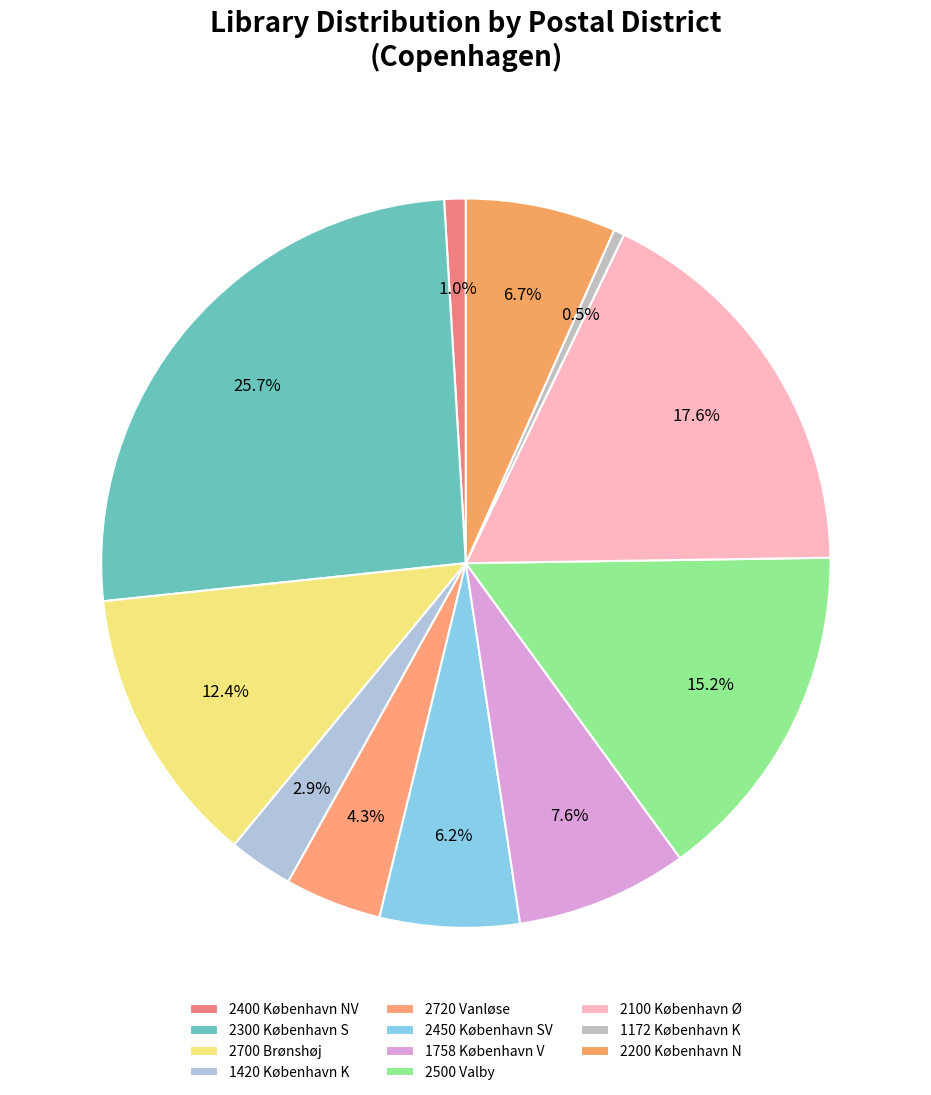

What is the largest slice in the pie chart?

2300 København S